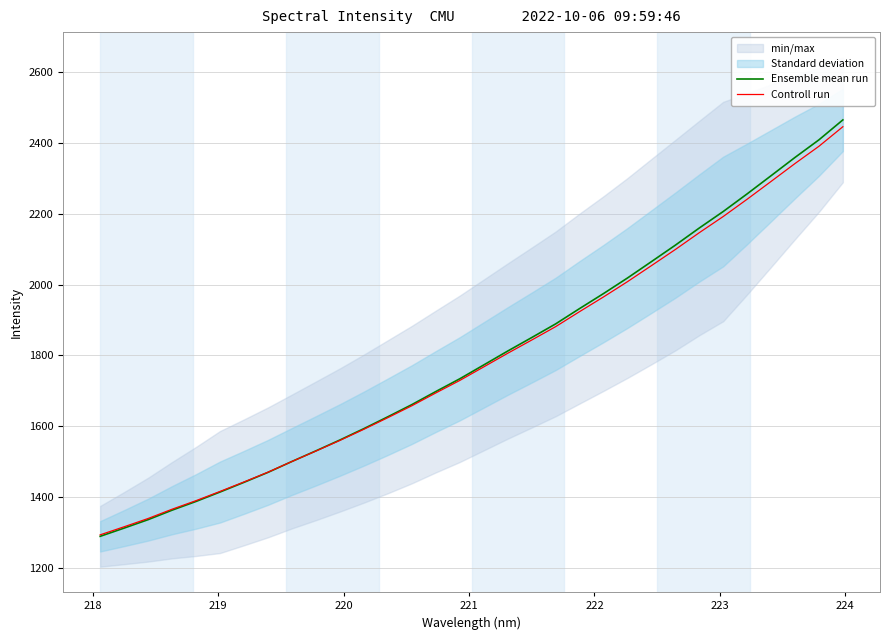

Which series has the largest range (max minus min)?

Ensemble mean run